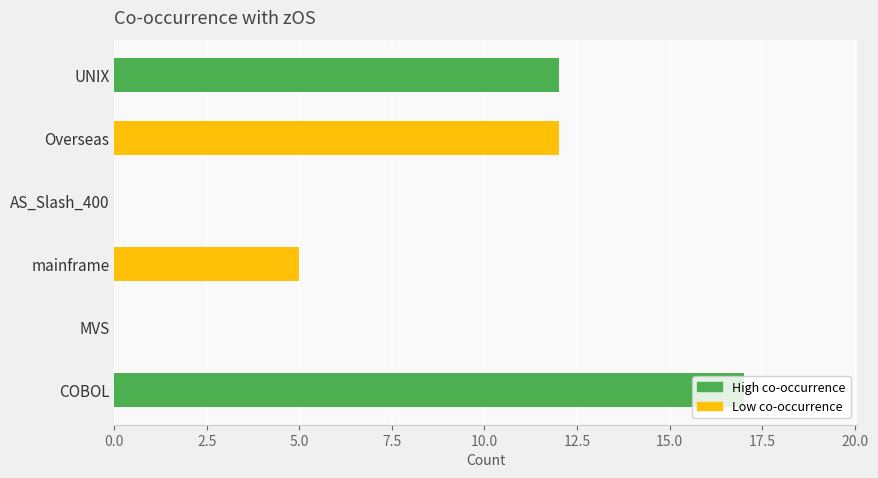

Is it true that the value at Overseas is 2?

False